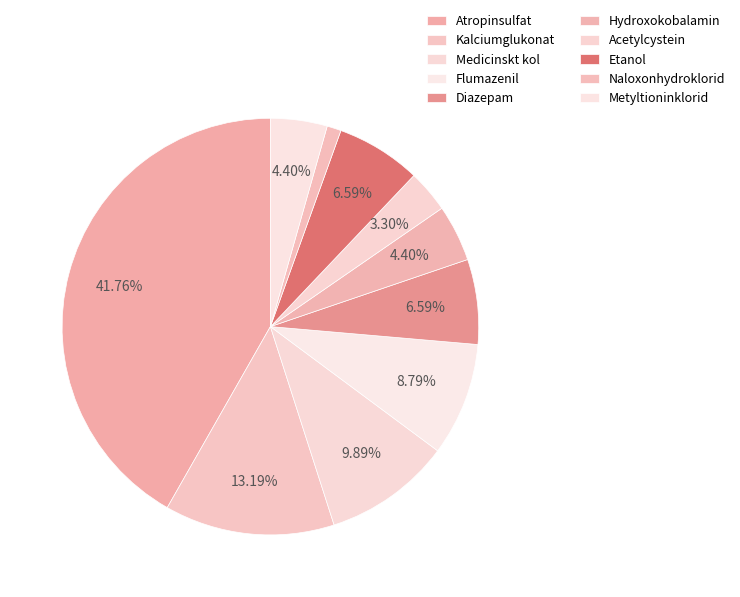

To the nearest percent, what is the difference between the largest and smallest slice percentages?

41%